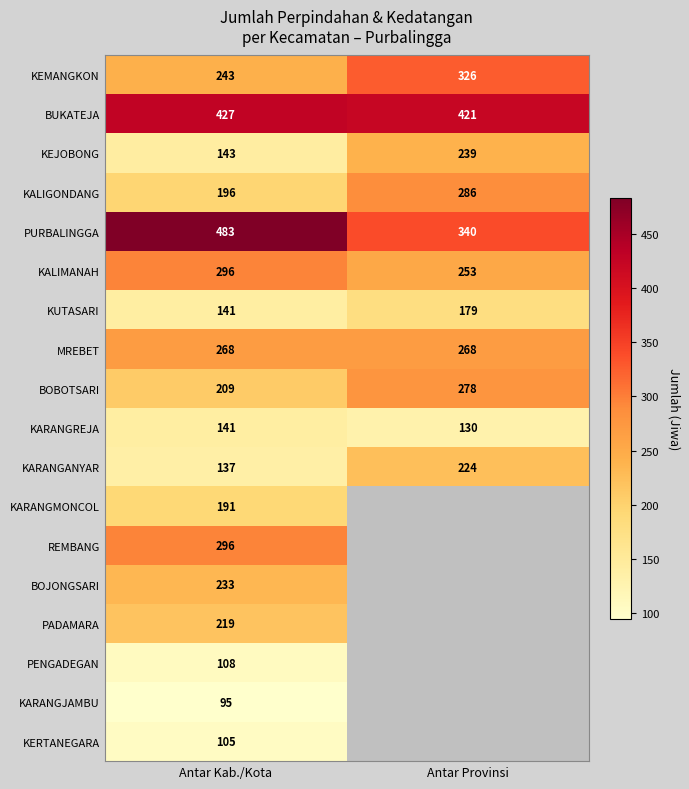

How many distinct data groups are displayed?

18